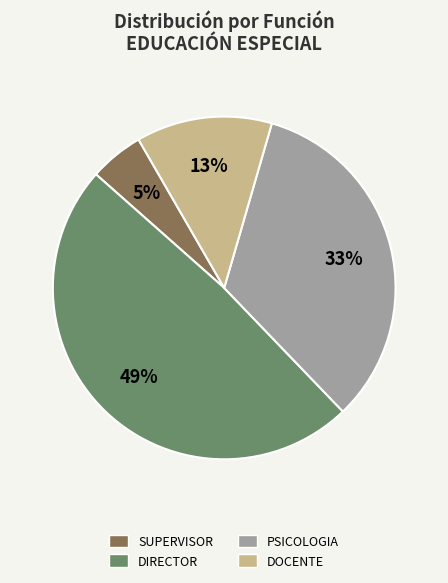

Approximately how many times larger is the value at DIRECTOR compared to PSICOLOGIA?

1.5